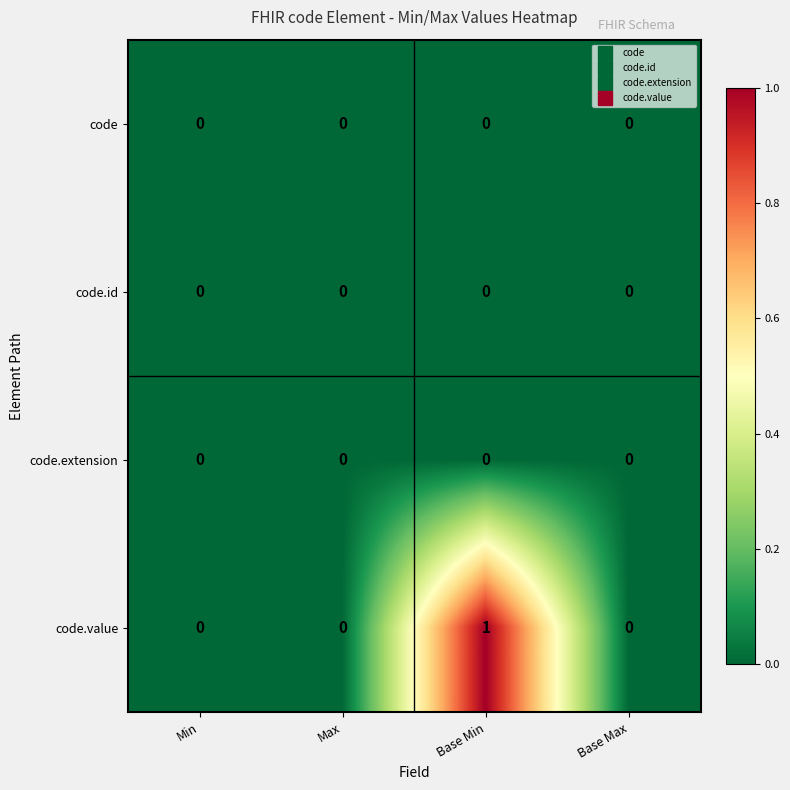

Reading right to left, extract all data points from this chart.

code: Base Max=0	Base Min=0	Max=0	Min=0
code.id: Base Max=0	Base Min=0	Max=0	Min=0
code.extension: Base Max=0	Base Min=0	Max=0	Min=0
code.value: Base Max=0	Base Min=1	Max=0	Min=0